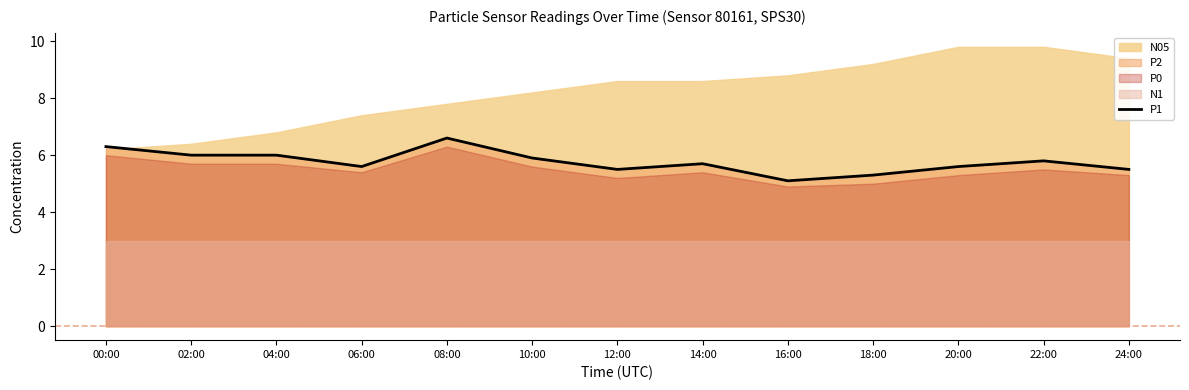

How many interior local valleys (lower than both neighbors) does the data have?

3